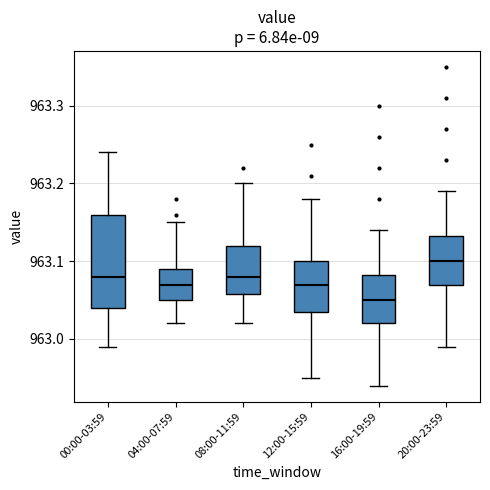

Reading left to right, transcribe this box plot: for each box, give where its median line is, the range the box spans, and where its two whiskers end, as read against the y-axis. The values are not printed on the chart, so give them approximately, as read against the axis.

00:00-03:59: median 963.08, box 963.04 to 963.16, whiskers 962.99 to 963.24
04:00-07:59: median 963.07, box 963.05 to 963.09, whiskers 963.02 to 963.15
08:00-11:59: median 963.08, box 963.06 to 963.12, whiskers 963.02 to 963.20
12:00-15:59: median 963.07, box 963.04 to 963.10, whiskers 962.95 to 963.18
16:00-19:59: median 963.05, box 963.02 to 963.08, whiskers 962.94 to 963.14
20:00-23:59: median 963.10, box 963.07 to 963.13, whiskers 962.99 to 963.19